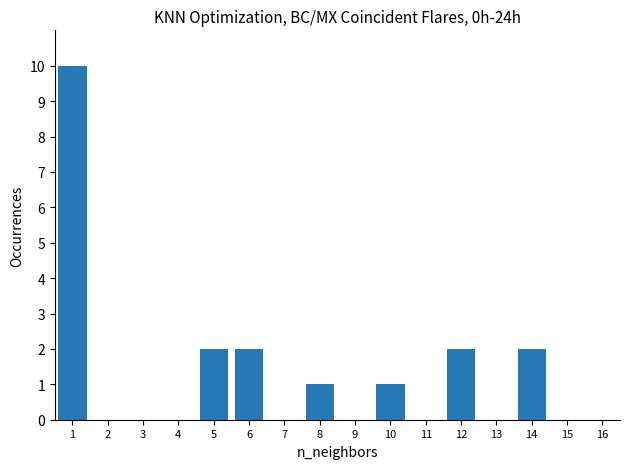

True or false: the data shows 0 at 9.

True